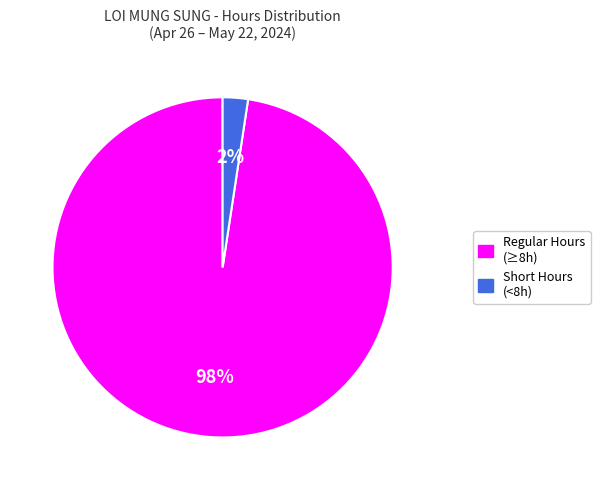

Is there any slice that represents more than half of the pie?

Yes